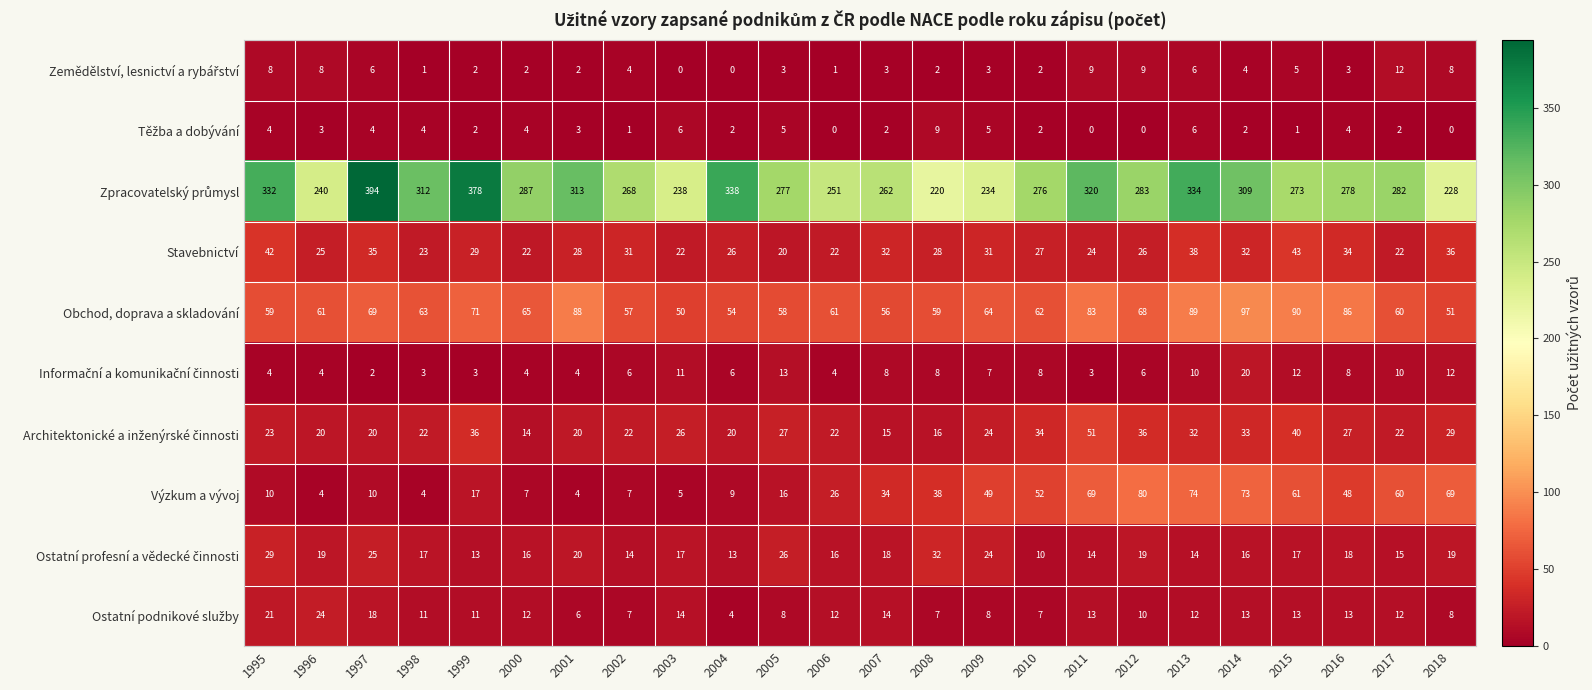

Where does the Stavebnictví series first go above 28?

1995